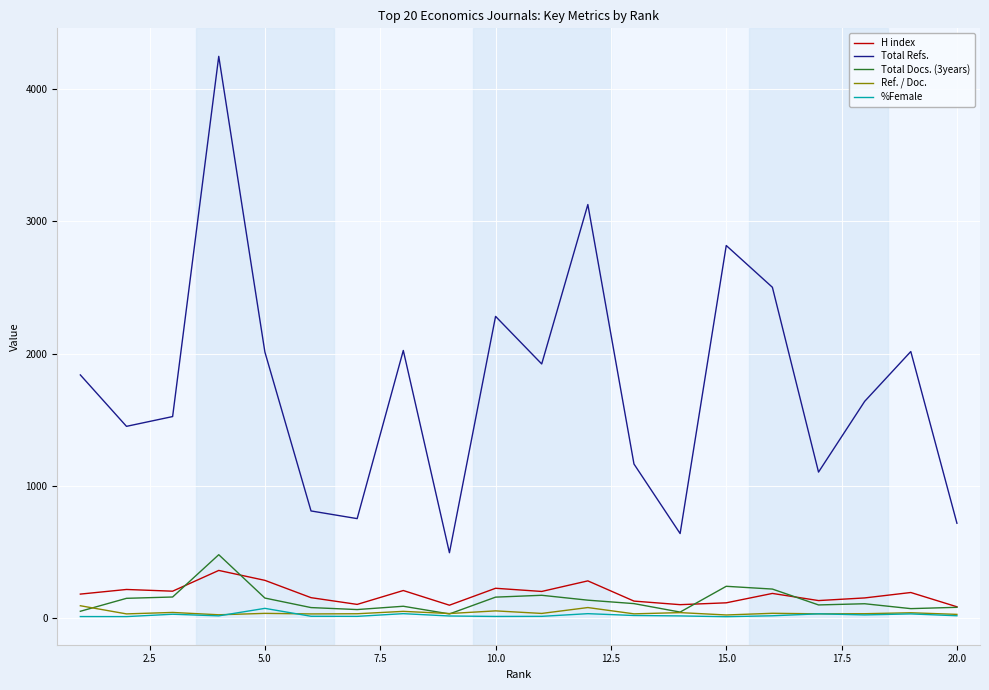

Which series has the largest total across all categories?

Total Refs.